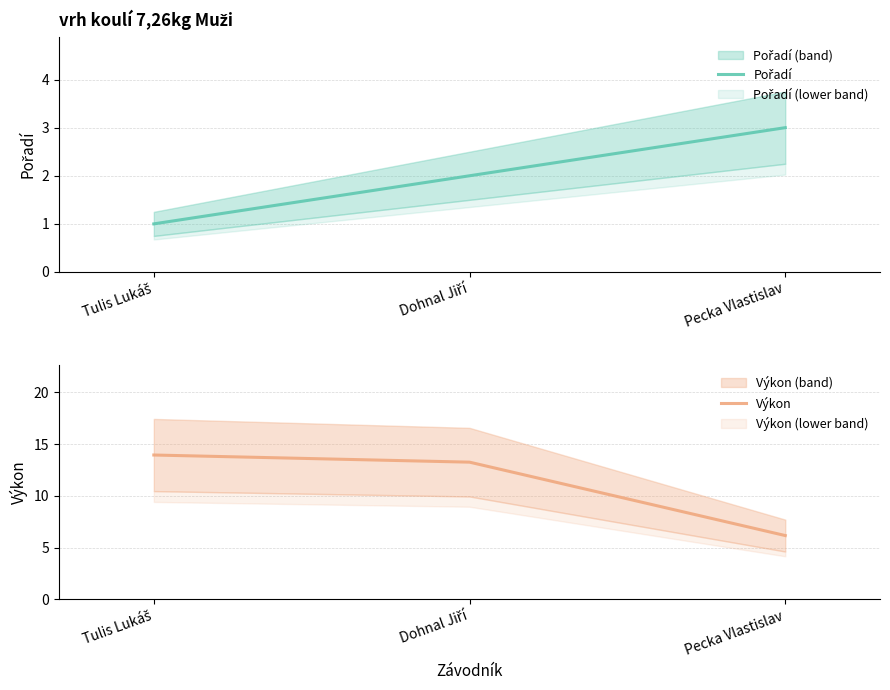

How many lines are shown in the chart?

2